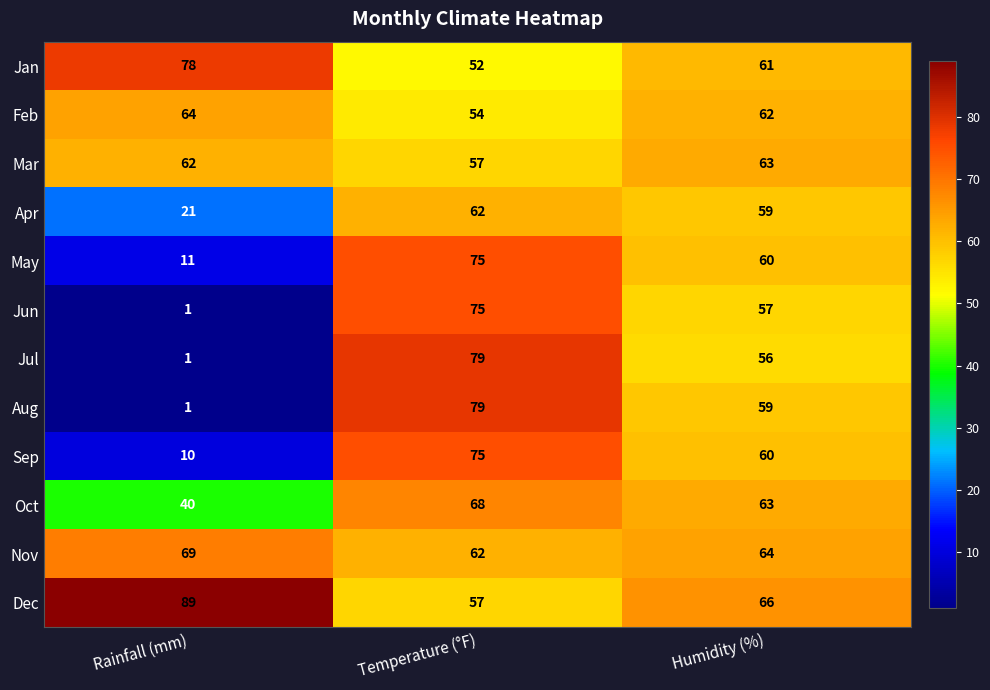

True or false: Jan has a value of 52 at Temperature (°F).

True